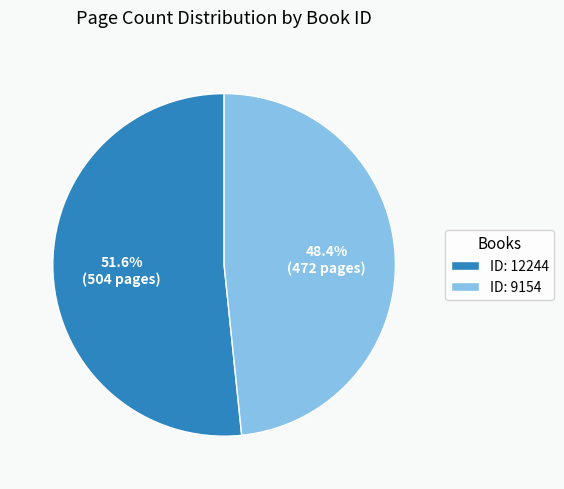

How many slices are in this pie chart?

2